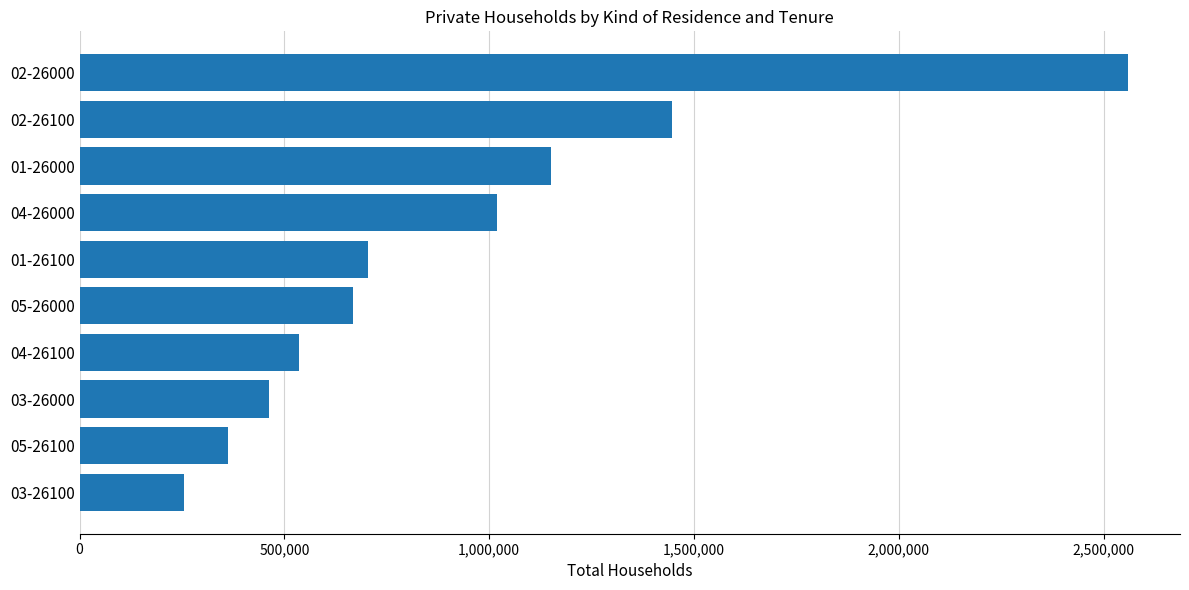

What is the sum of all values?

9162882